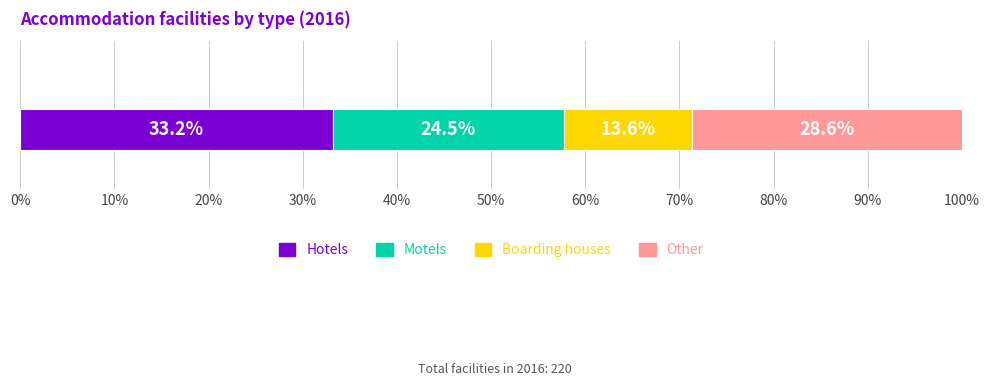

Count the number of categories in the chart.

1